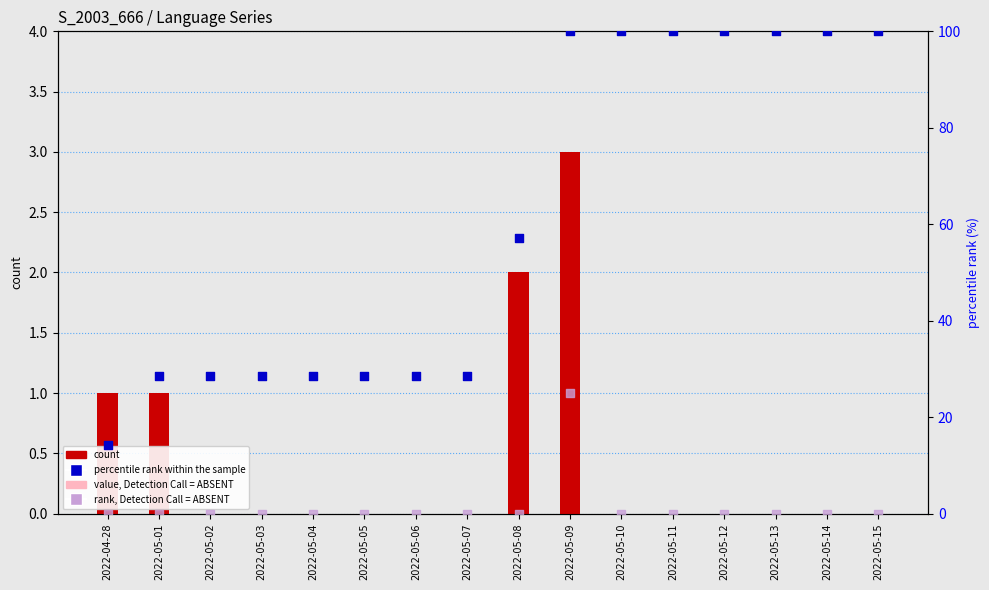

Is the value of count at 2022-04-28 greater than the value of rank, Detection Call = ABSENT at 2022-05-04?

Yes